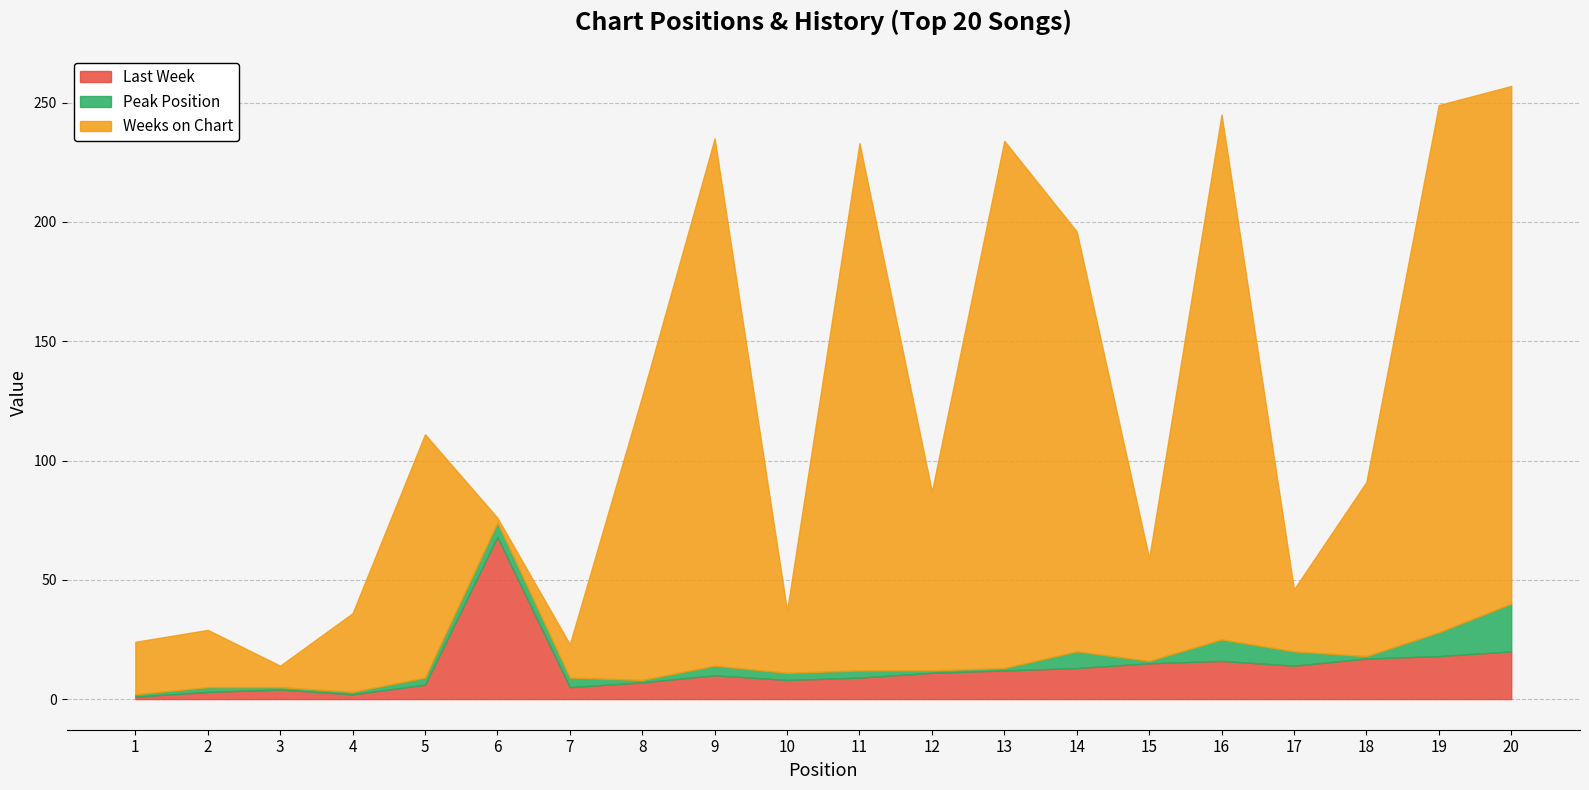

Which series has the widest spread of values?

Weeks on Chart